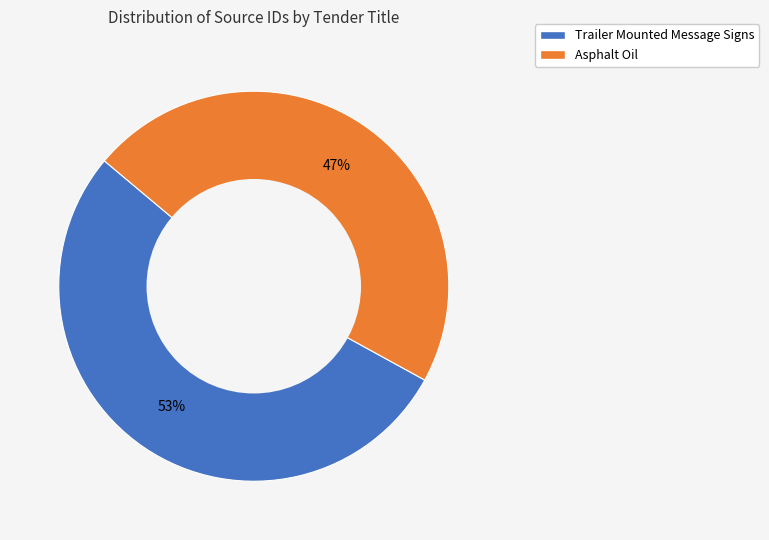

Count the number of slices in the pie.

2